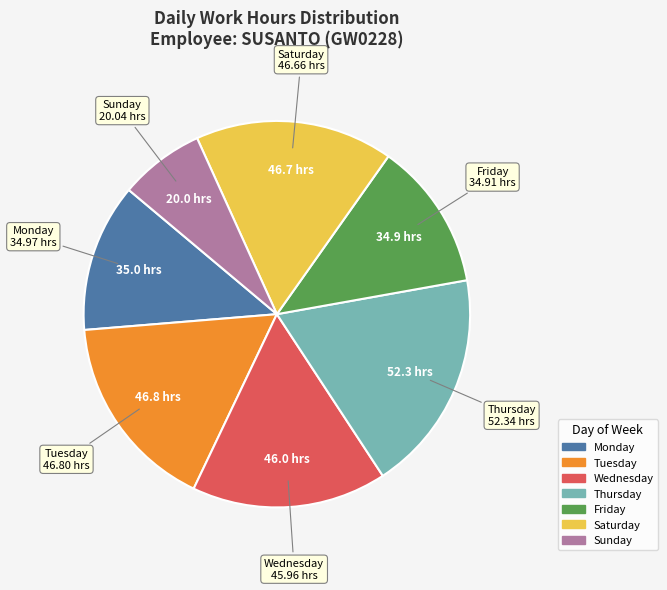

Is there any slice that represents more than half of the pie?

No